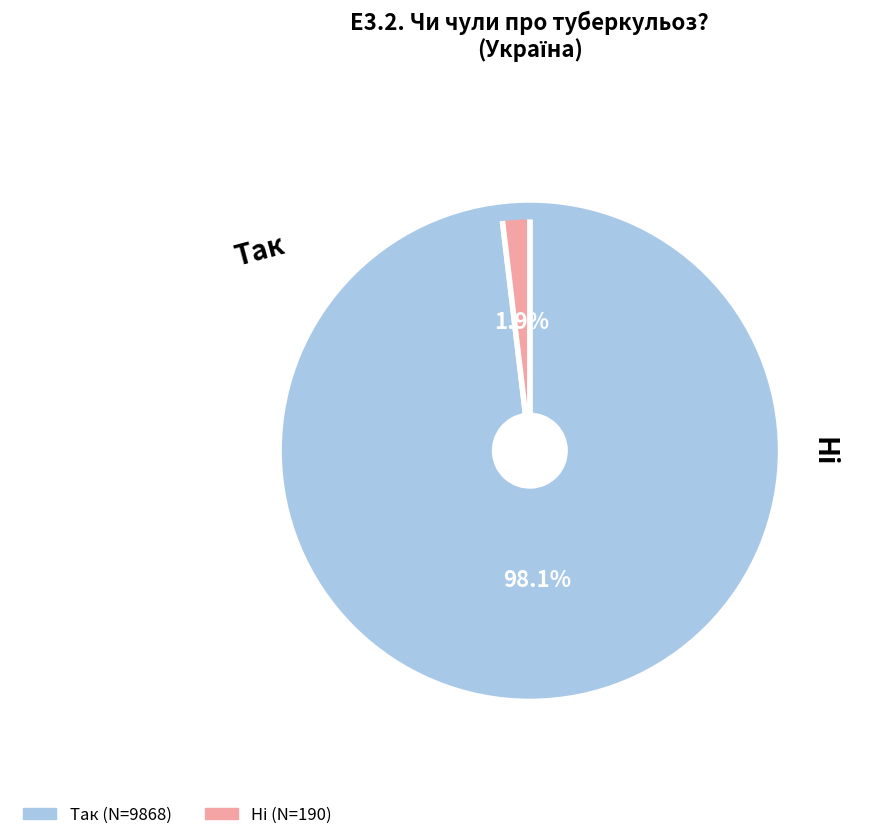

Which slice is the largest?

Так